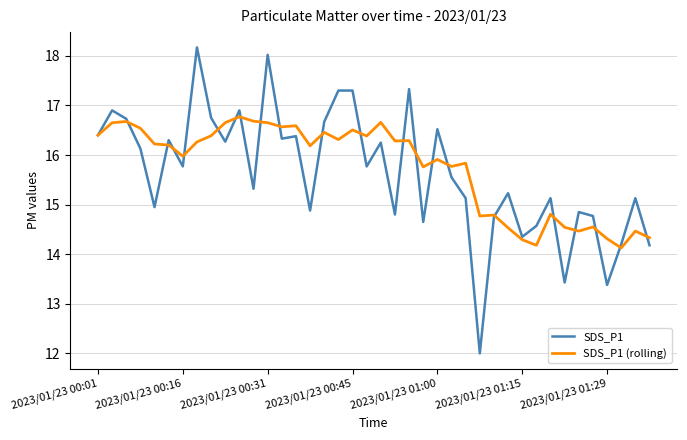

How many values in the SDS_P1 series exceed 15?

26